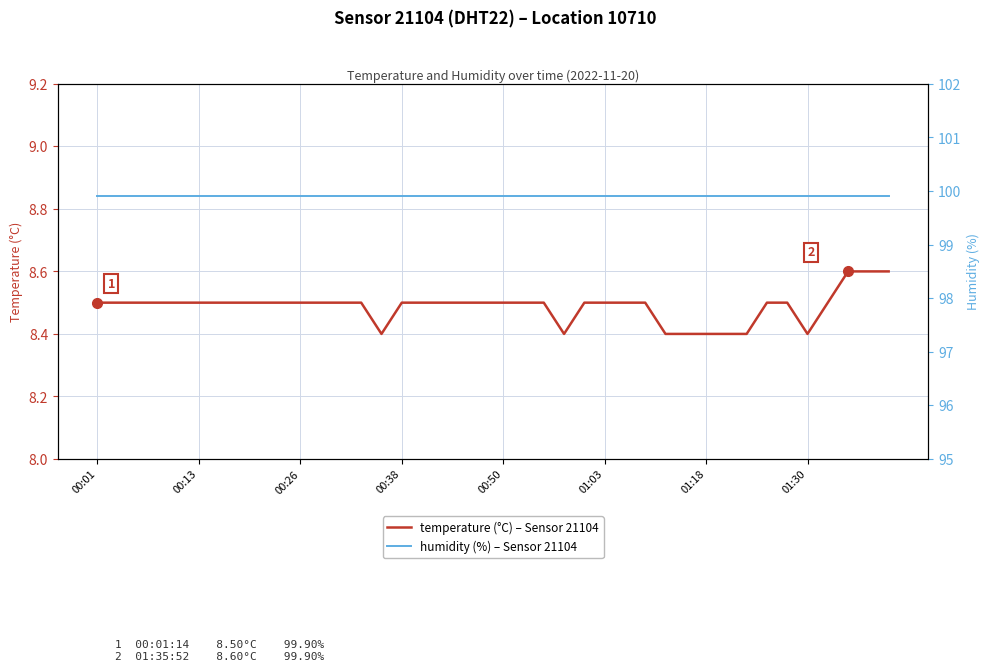

Which series changed the most between 00:13 and 27?

temperature (°C)